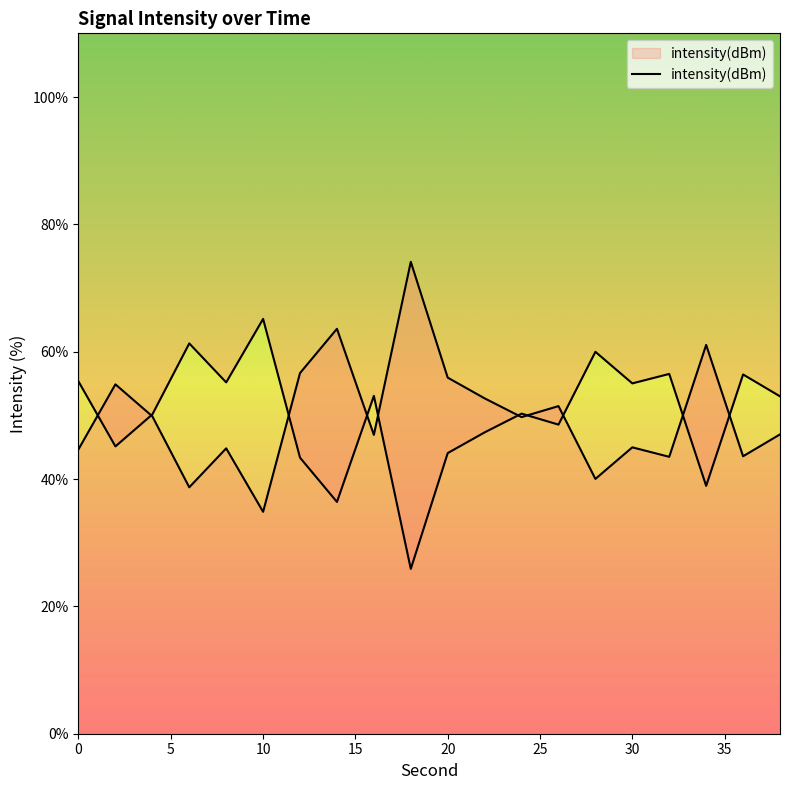

List the labels in order of value, largest first.

18, 14, 34, 12, 20, 2, 22, 26, 4, 24, 38, 16, 30, 8, 0, 36, 32, 28, 6, 10